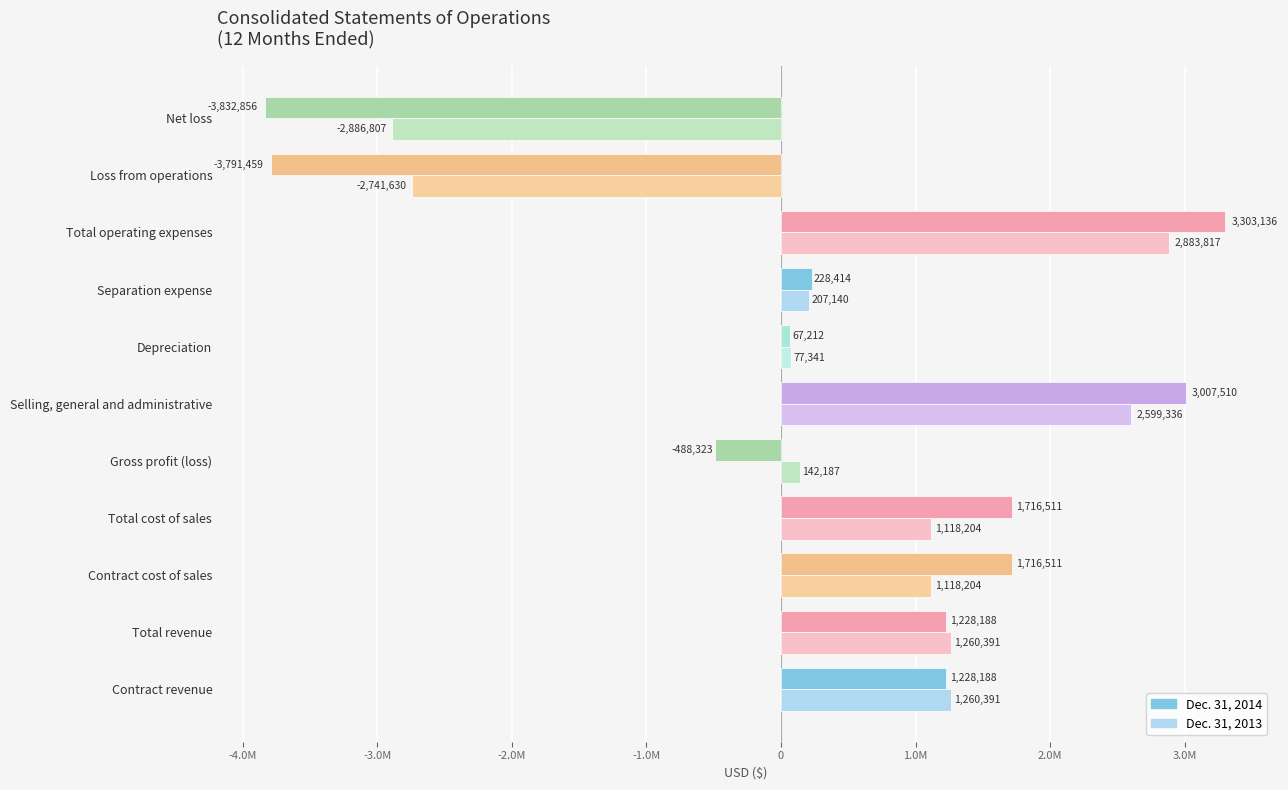

What is the sum of all Dec. 31, 2014 values?

4383032